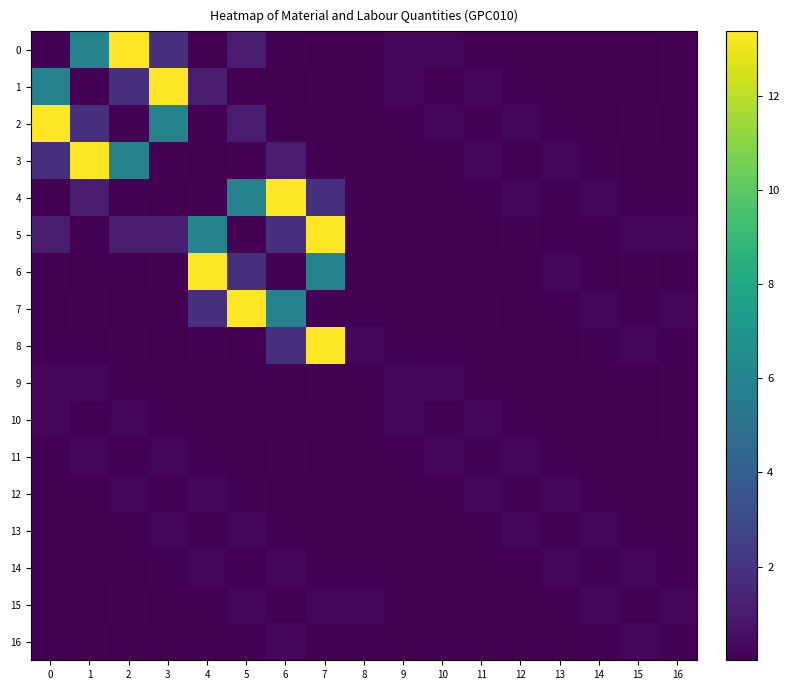

What is the total value across all series at 4?

23.3